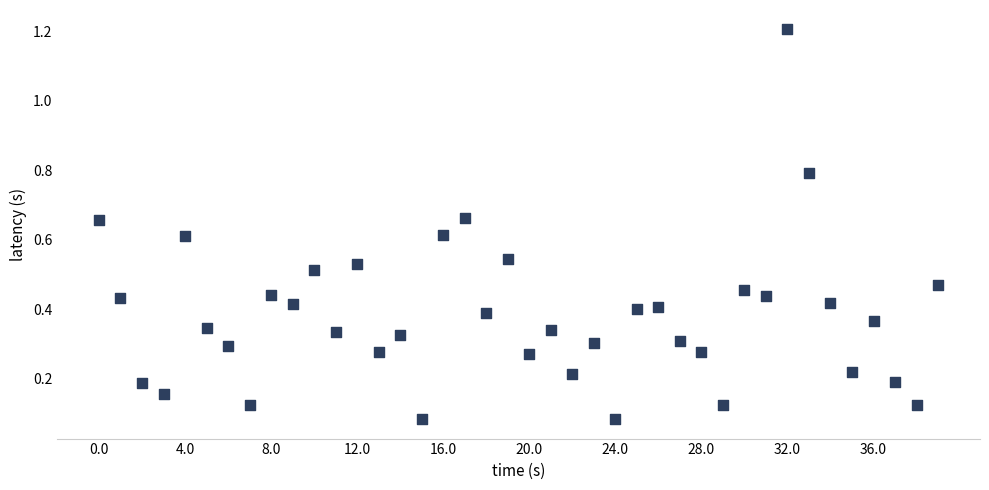

What is the range of Y values (max minus min)?

1.1